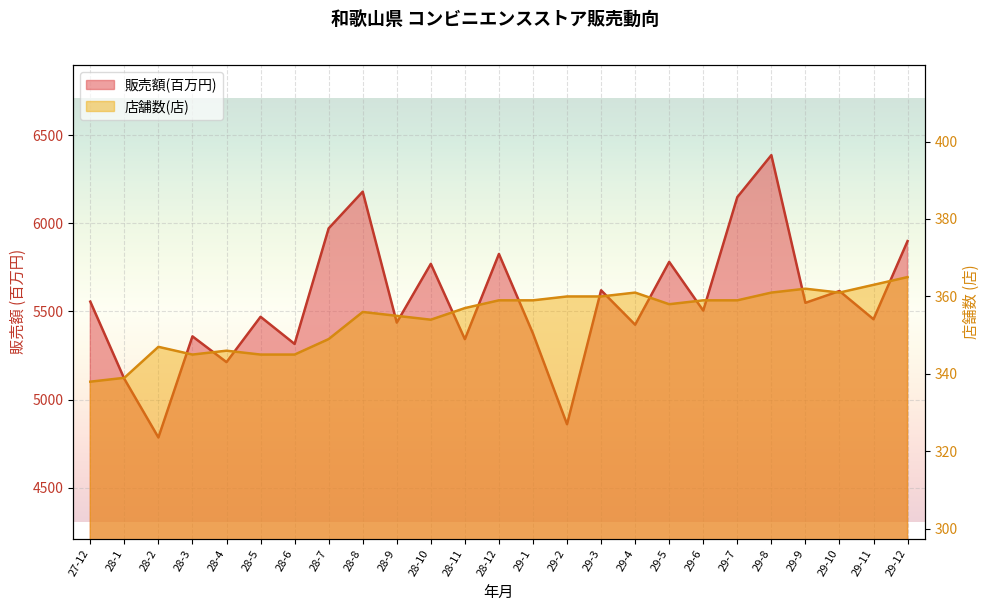

What is the highest value of the 販売額(百万円) series?

6386